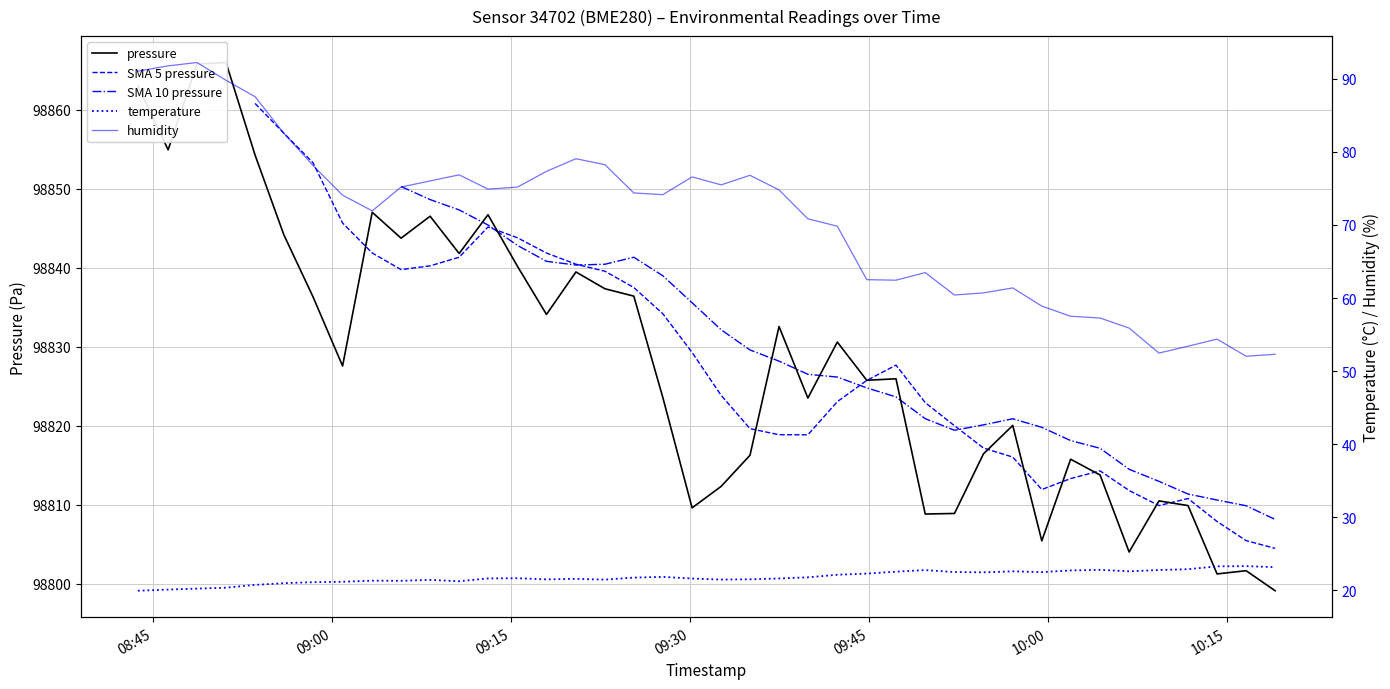

How many SMA 5 pressure values are between 98834 and 98835?

1